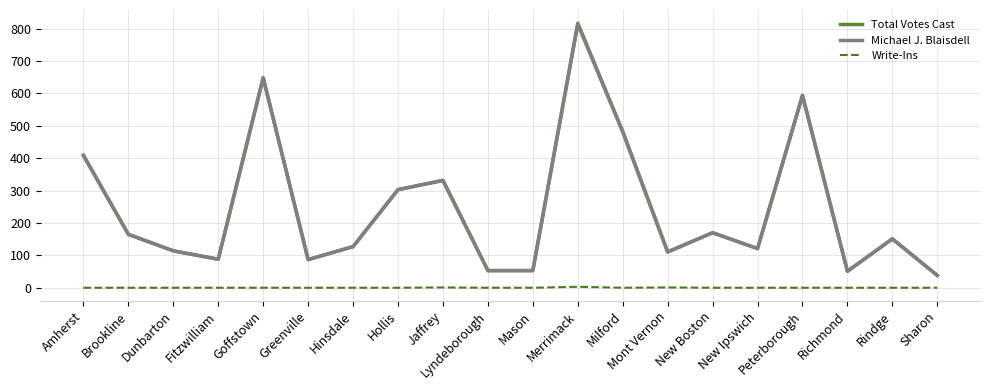

The value of Total Votes Cast at Merrimack is 817. True or false?

True